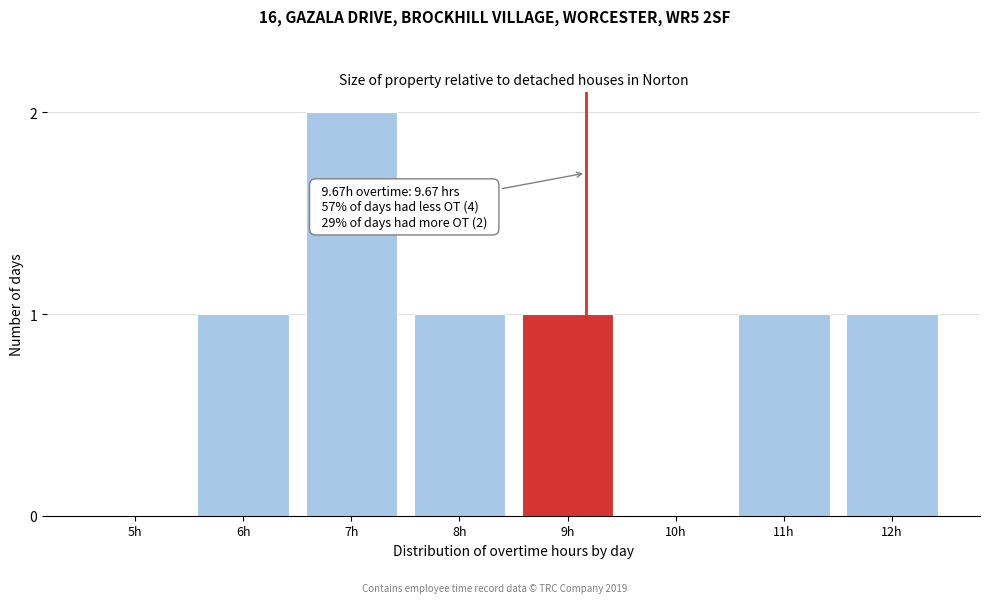

Reading right to left, transcribe all the data shown in this chart.

12h=1	11h=1	10h=0	9h=1	8h=1	7h=2	6h=1	5h=0